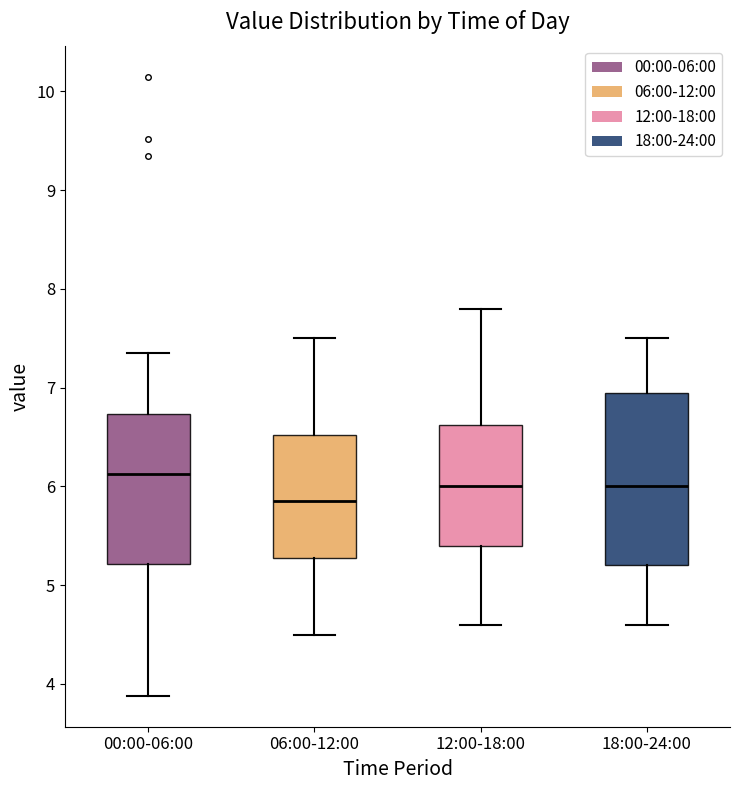

Where is the upper edge of the box for 06:00-12:00 on the y-axis? The values are not printed on the chart, so give them approximately, as read against the axis.

6.5